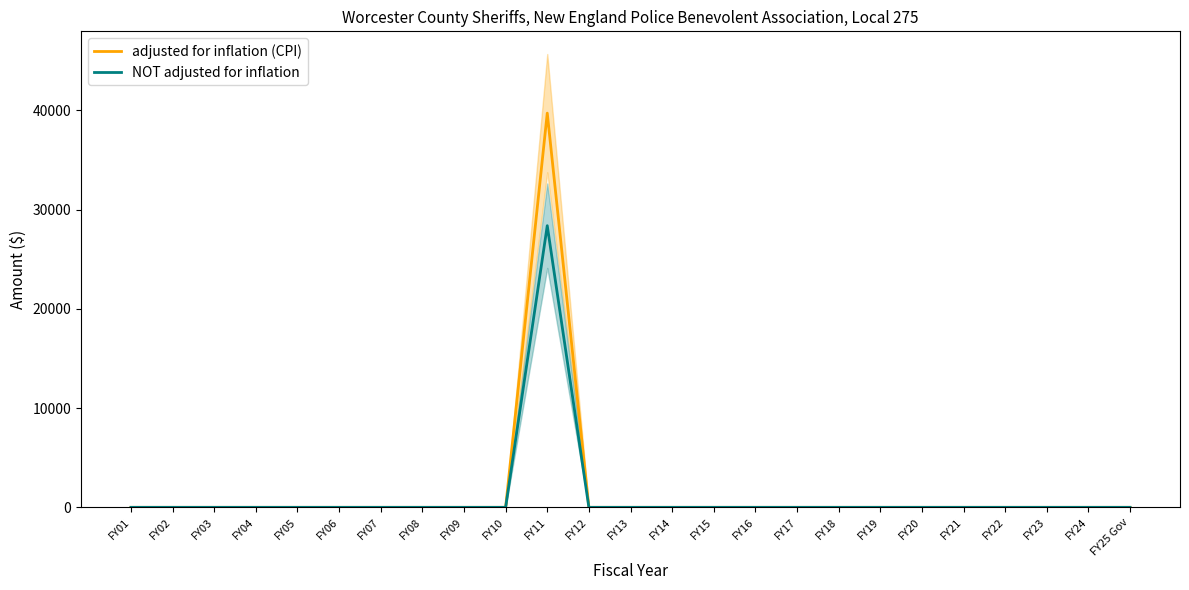

How many data points in NOT adjusted for inflation are above 0?

1